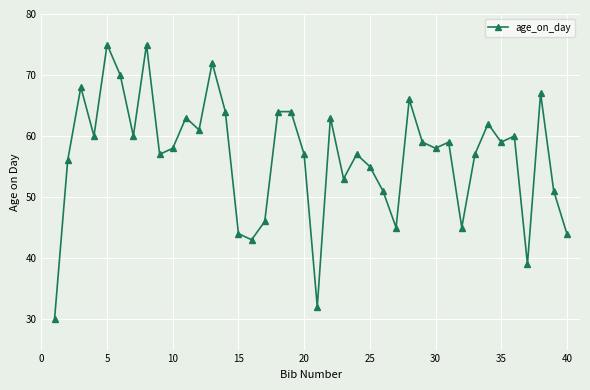

What is the value of the 28th point from the left?

66